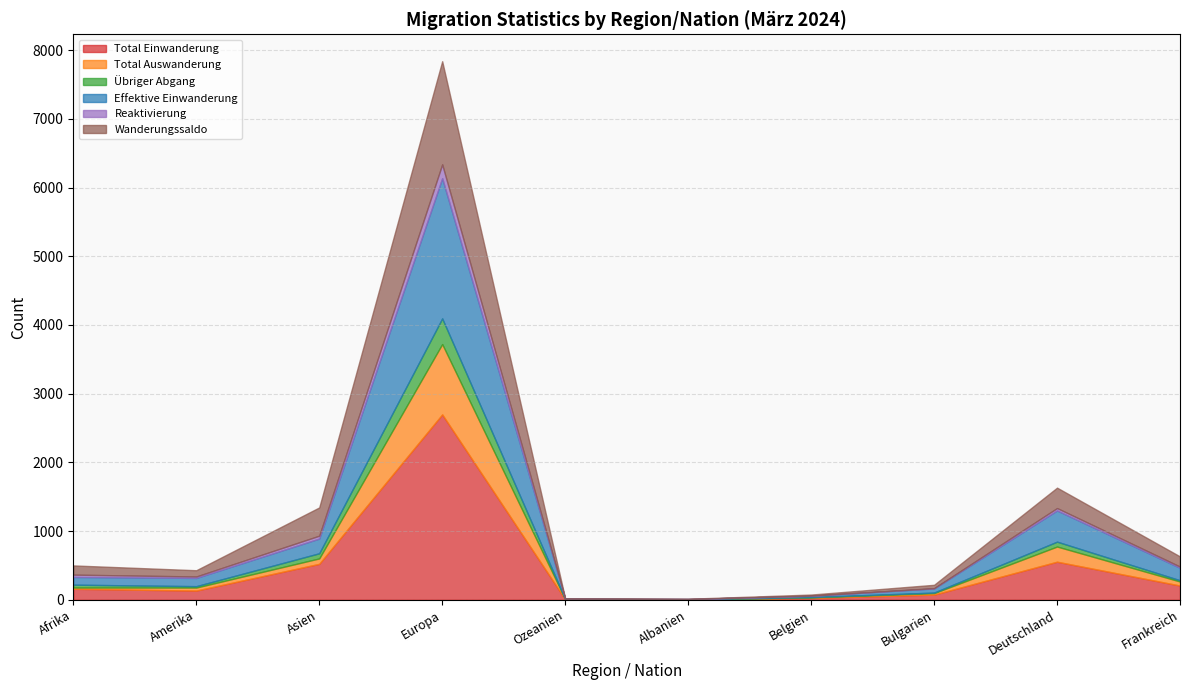

What are all the series names shown in the legend?

Total Einwanderung, Total Auswanderung, Übriger Abgang, Effektive Einwanderung, Reaktivierung, Wanderungssaldo